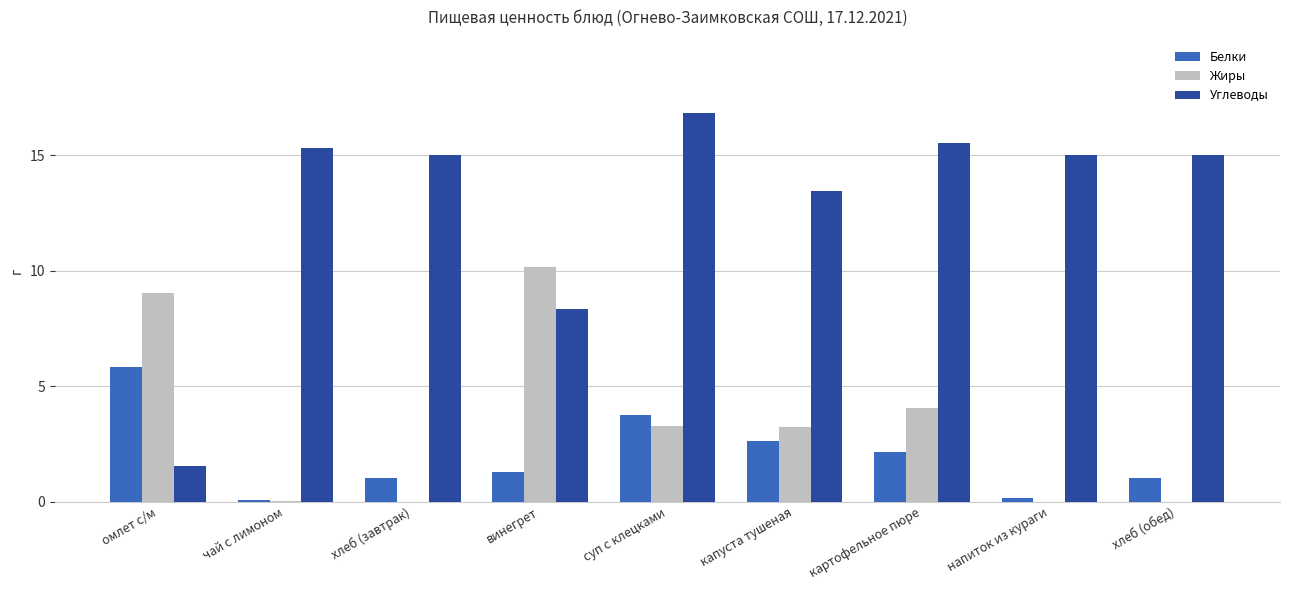

Between омлет с/м and хлеб (обед), which series saw the biggest shift?

Углеводы